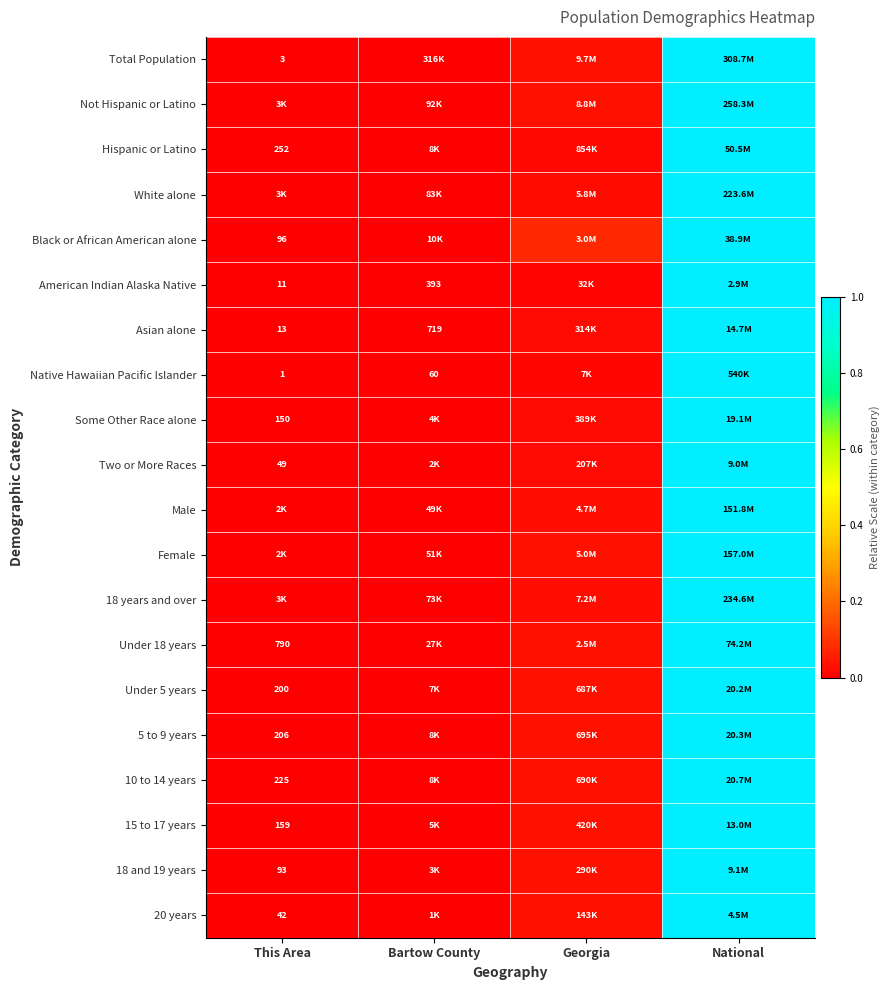

Is the value of 18 years and over at This Area greater than the value of 15 to 17 years at Georgia?

No